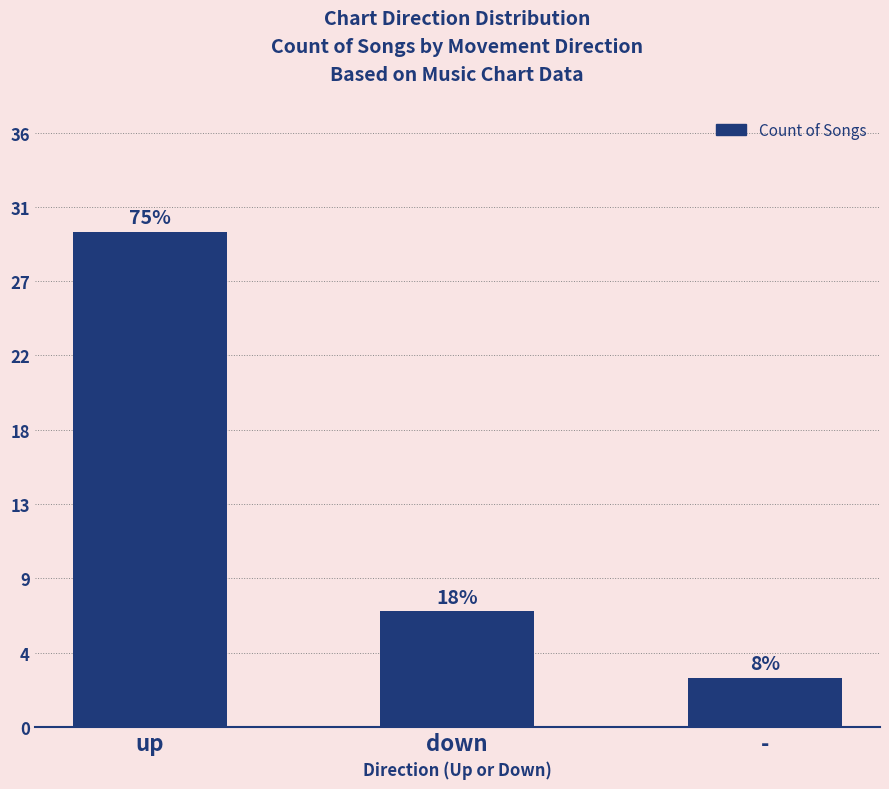

The chart shows a value of 19 at up. True or false?

False